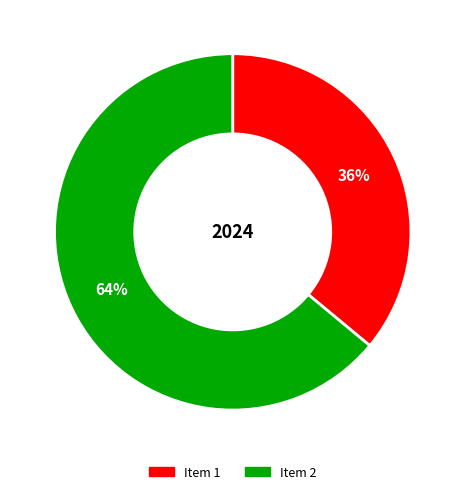

Is there any slice that represents more than half of the pie?

Yes